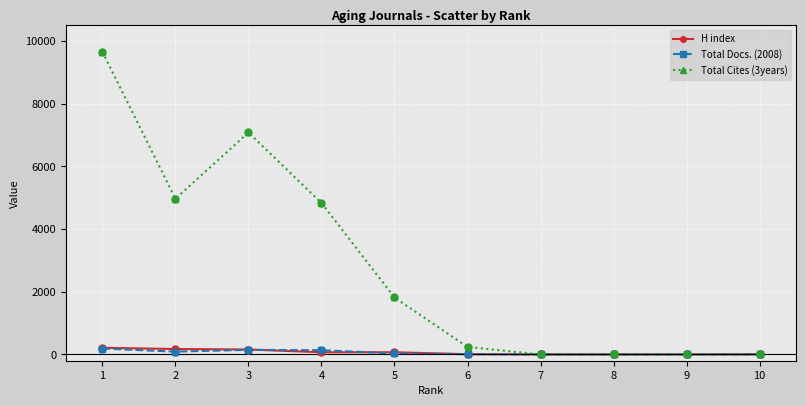

Which series has the widest spread of values?

Total Cites (3years)